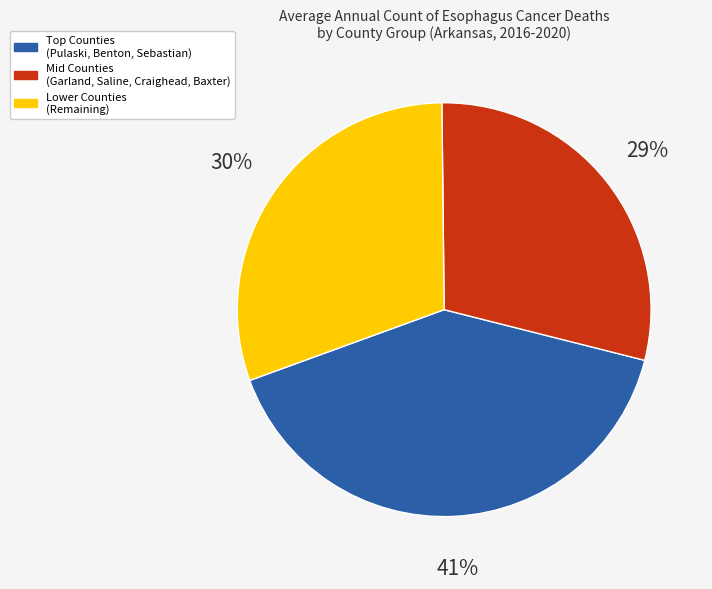

To the nearest percent, what is the average slice percentage?

33%